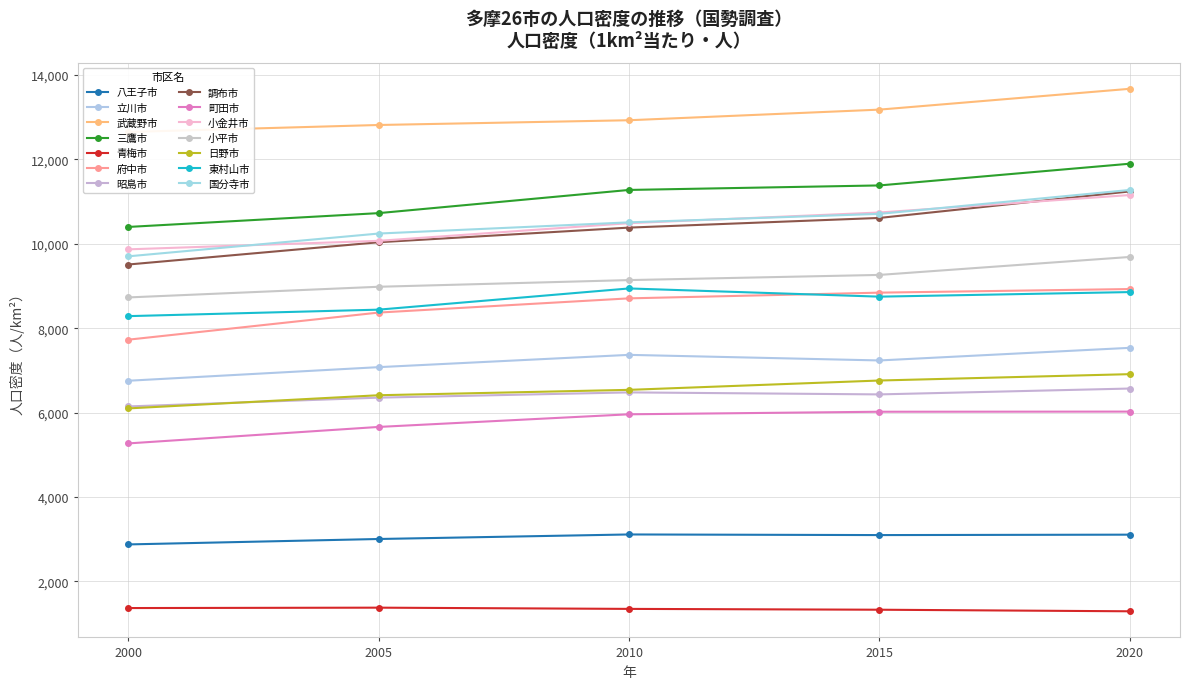

At which category does 2015年人口密度 reach its first local valley?

青梅市